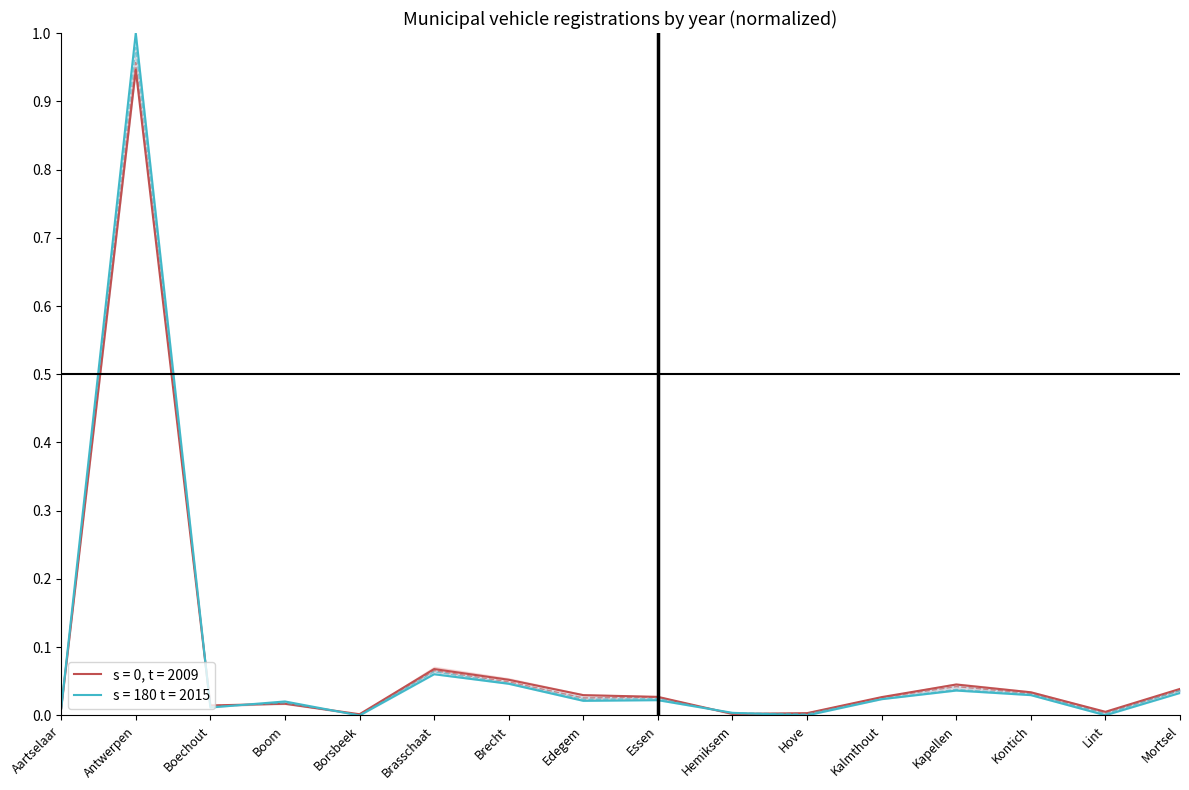

How many series are shown in this chart?

4